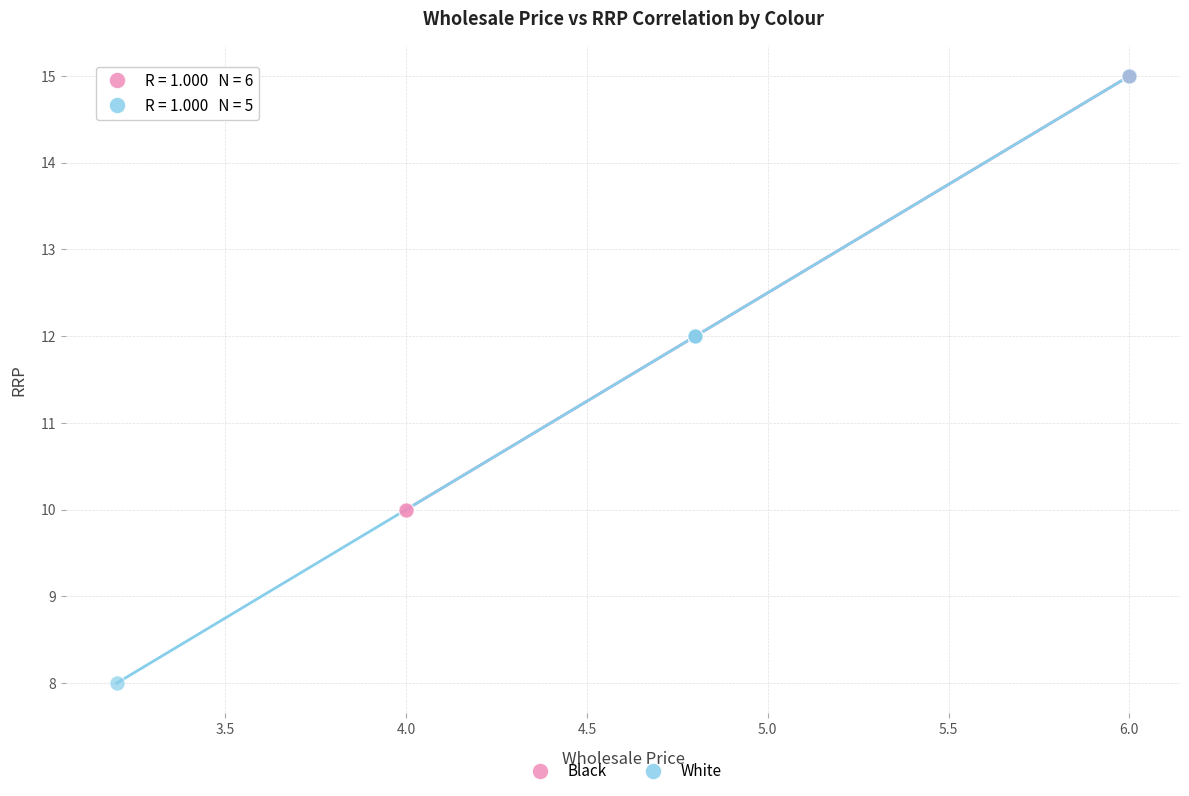

What are all the series names shown in the legend?

Black, White